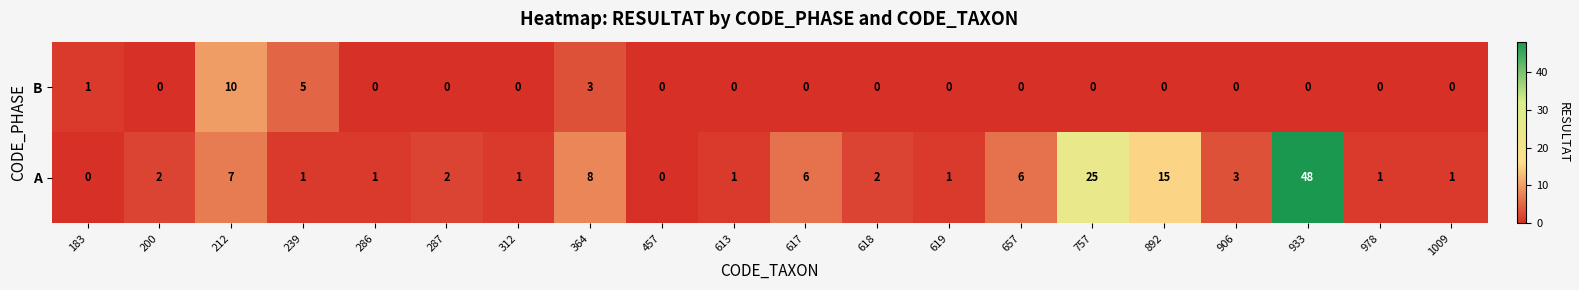

At which category does the chart reach its peak across all series?

933